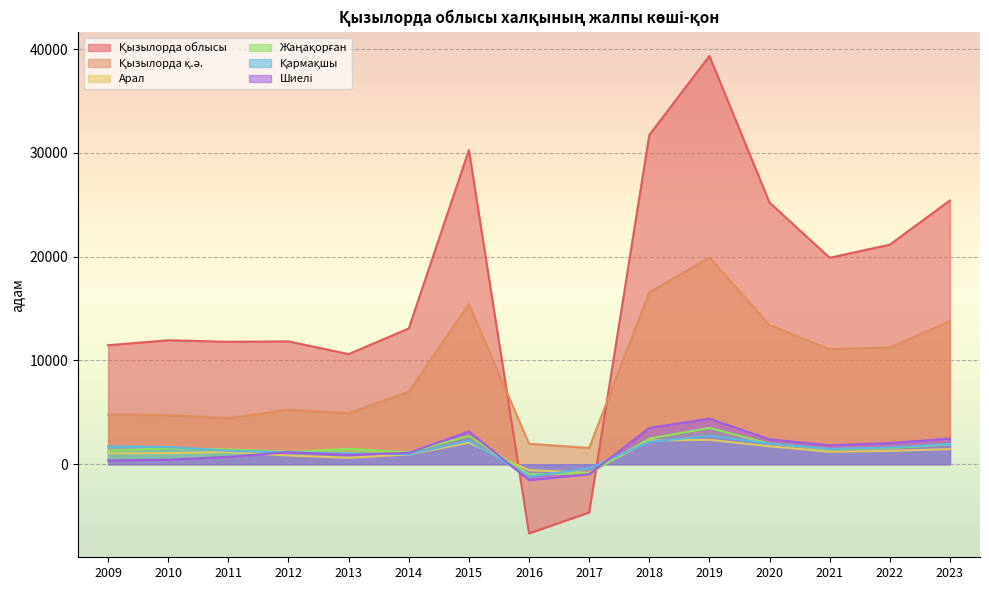

True or false: Арал has a value of 835 at 2013.

False